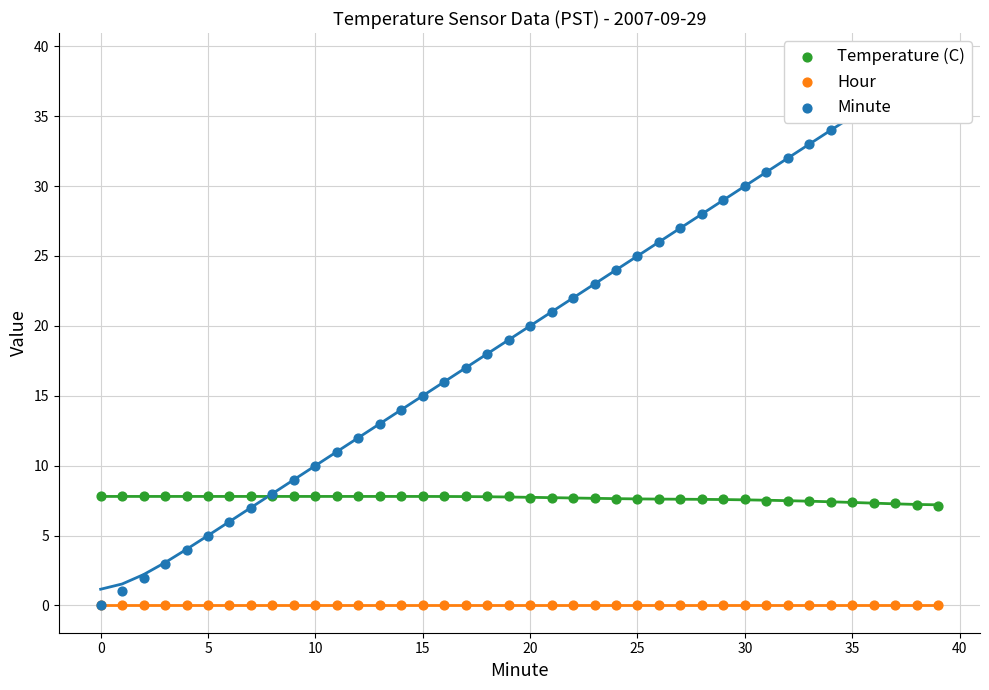

Is the value of Minute at 39 greater than the value of Temperature (C) at 20?

Yes